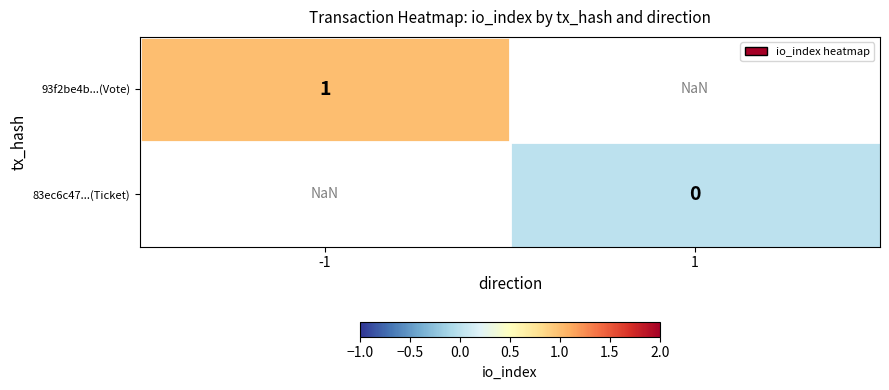

The value of 93f2be4b...(Vote) at -1 is 0.3. True or false?

False